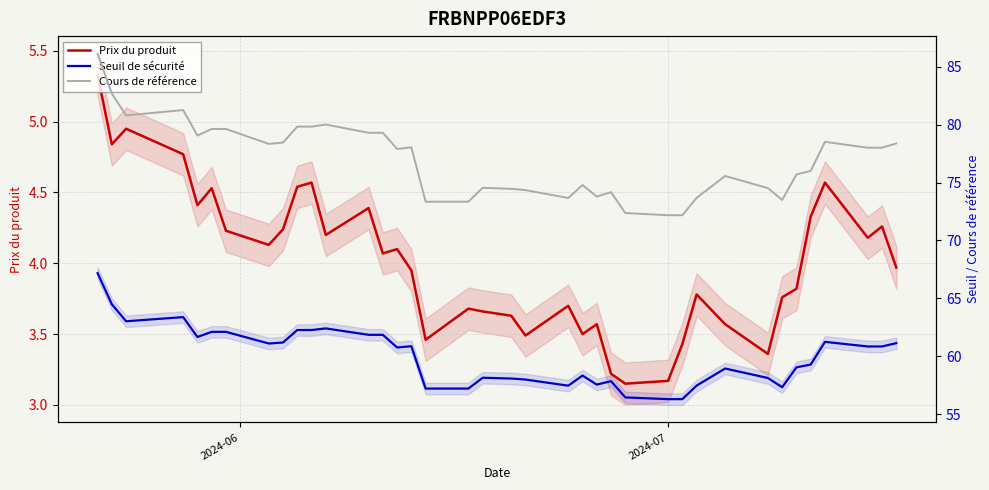

How many interior local valleys does the Seuil de sécurité series have?

7